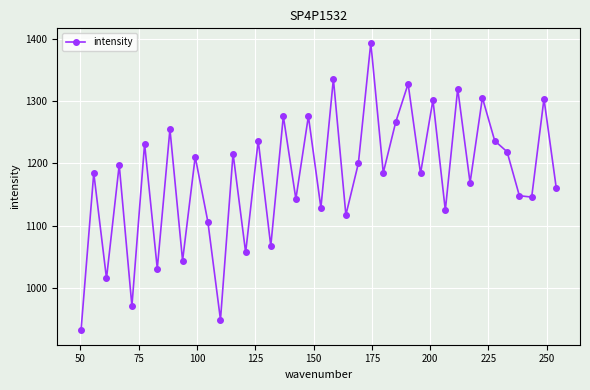

What is the difference between the second highest and second lowest values?

387.7